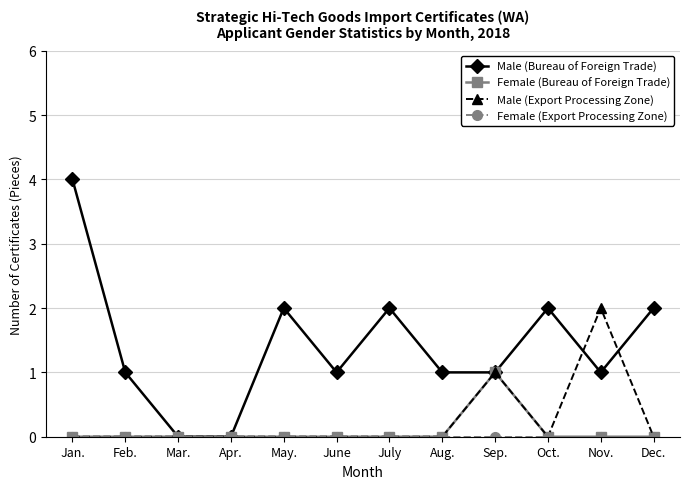

At which category does Male (Bureau of Foreign Trade) reach its first local peak?

May.